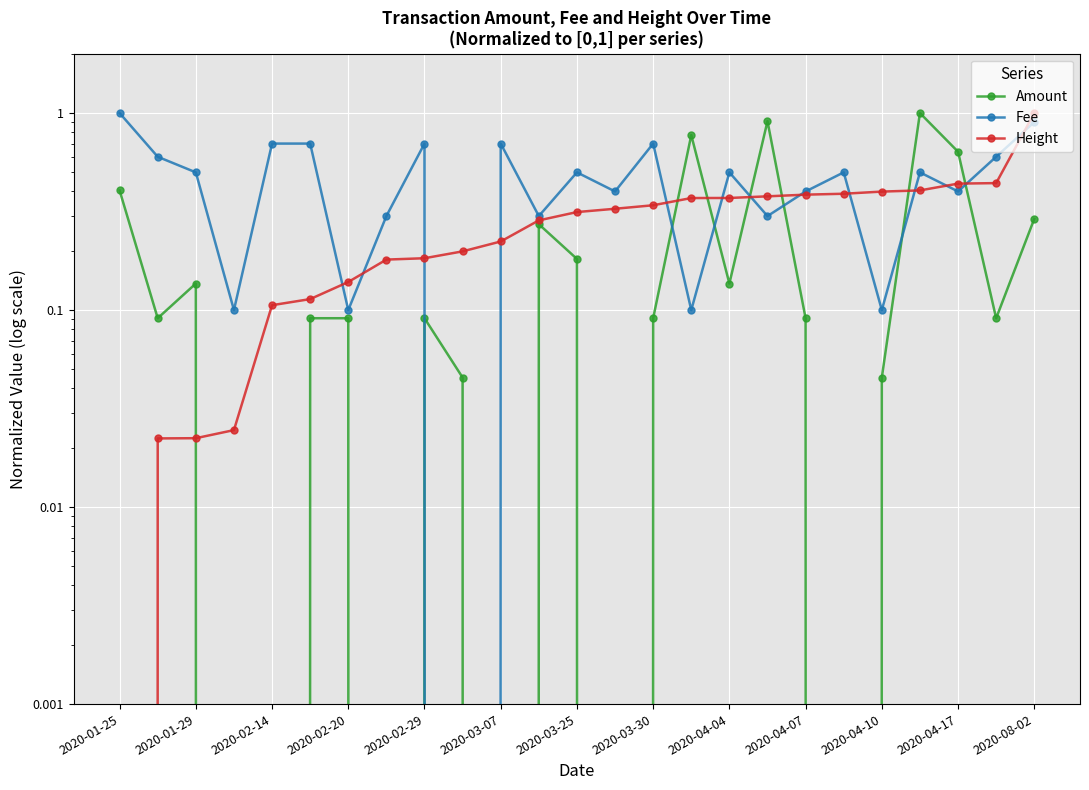

What is the average value of the Fee series?

0.5